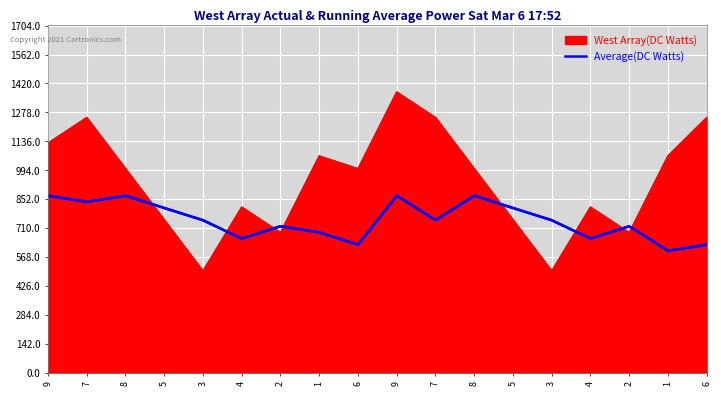

Reading right to left, extract all data points from this chart.

630	600	720	660	750	810	870	750	870	630	690	720	660	750	810	870	840	870